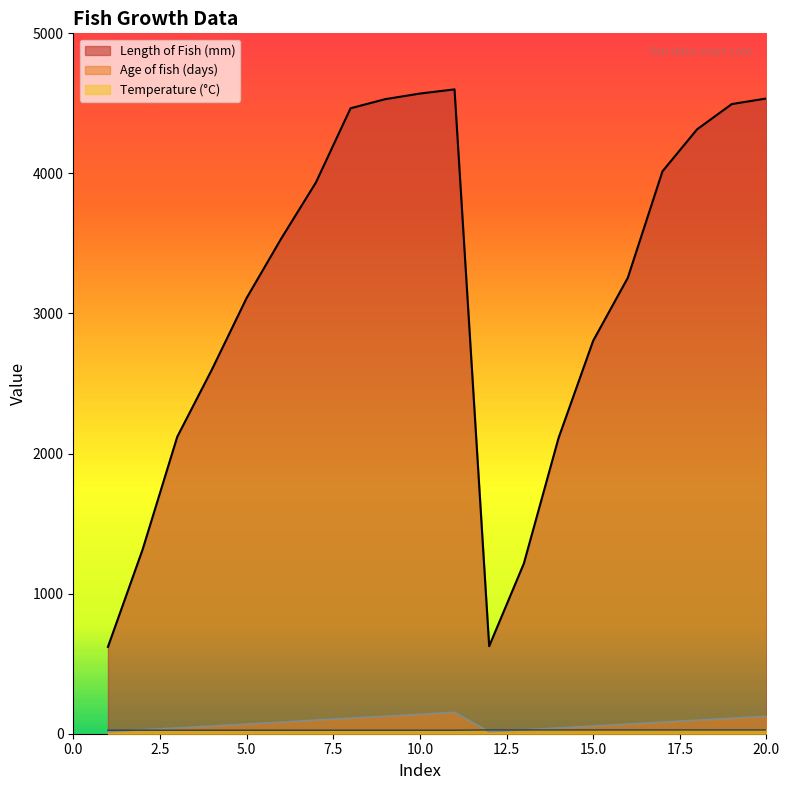

How many interior local peaks does the Length of Fish (mm) series have?

1